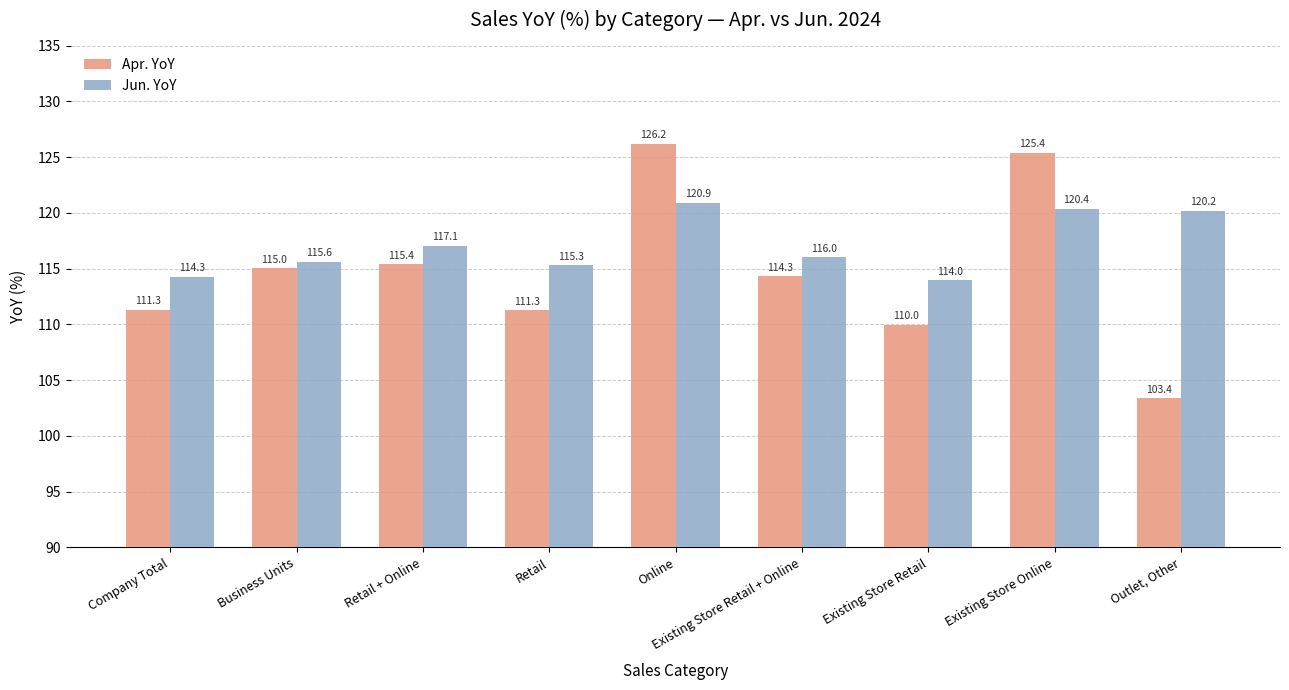

What is the spread (max minus min) of values at Retail?

4.1